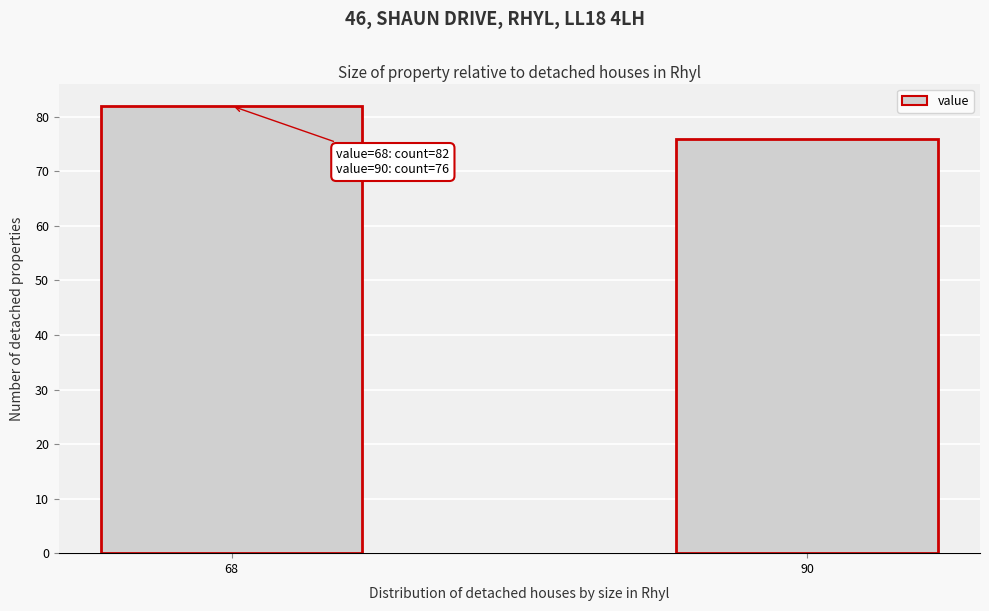

Reading left to right, transcribe all the data shown in this chart.

82	76